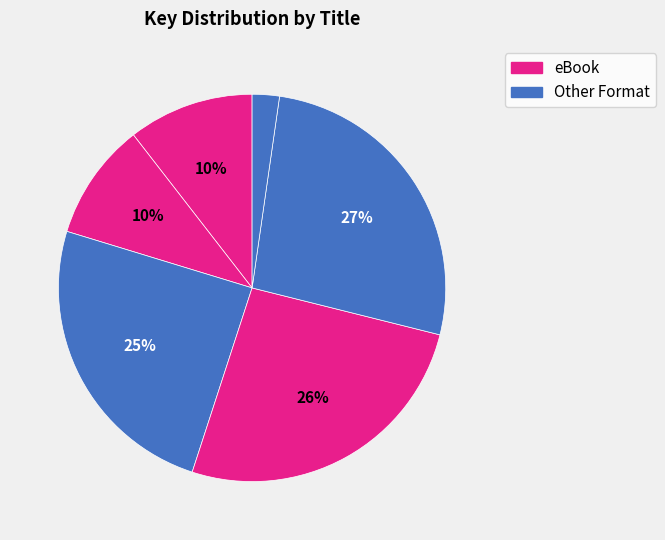

Is there a majority slice in this chart?

No